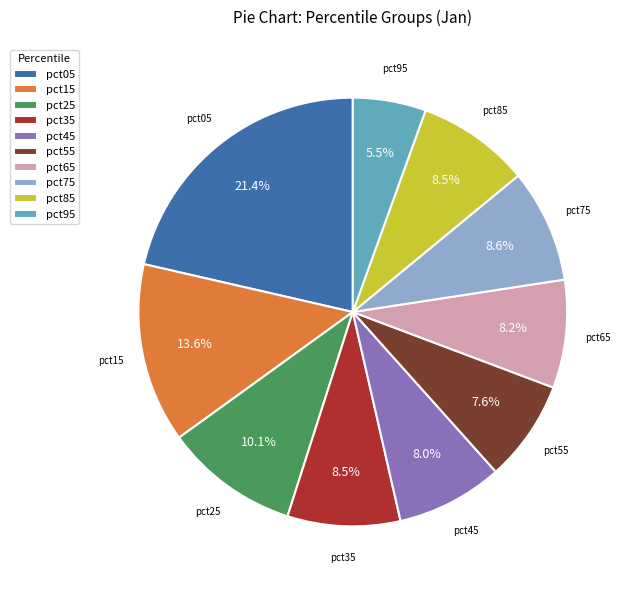

Is it true that pct75 is 9% of the pie?

True